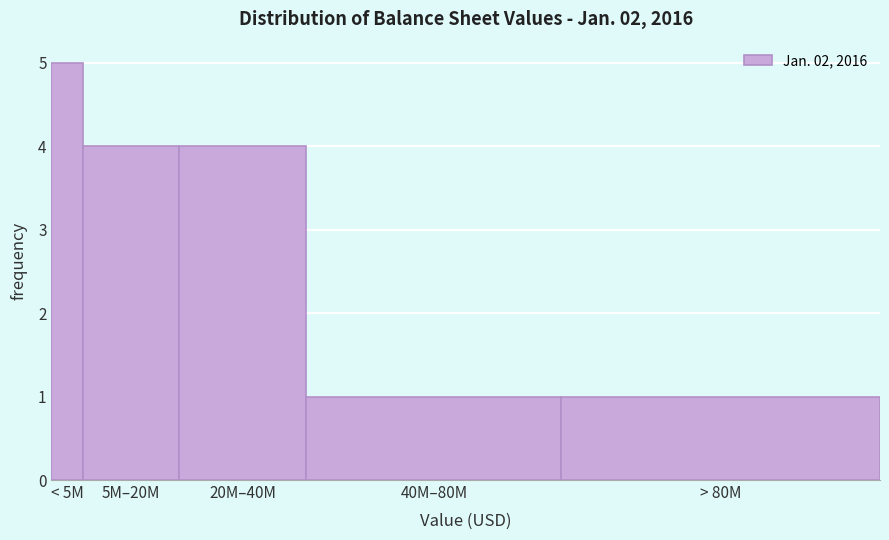

Reading left to right, what are all the values shown in this chart?

< 5M=5	5M–20M=4	20M–40M=4	40M–80M=1	> 80M=1